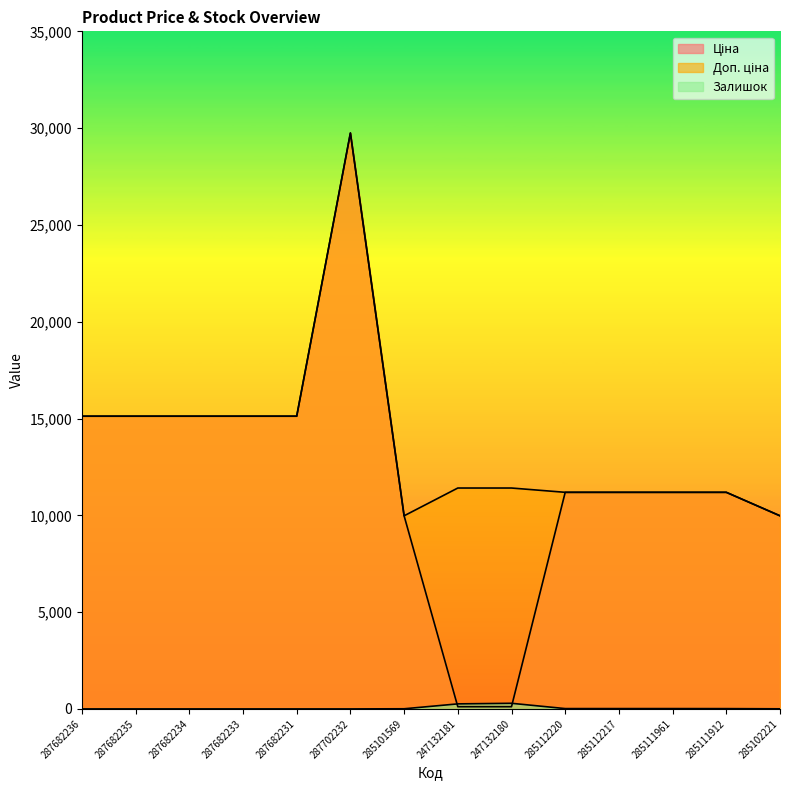

What are all the series names shown in the legend?

Ціна, Доп. ціна, Залишок